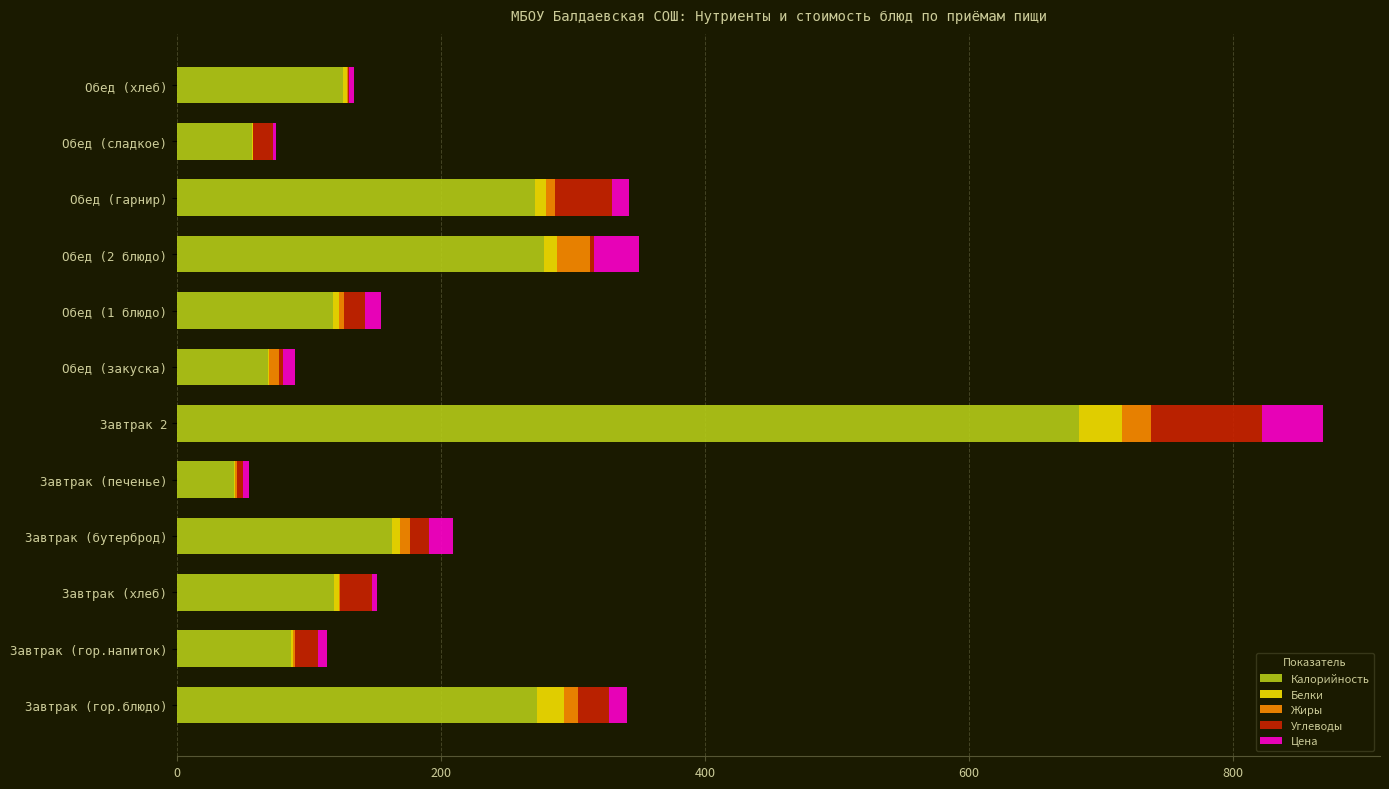

What is the highest value of the Калорийность series?

683.8